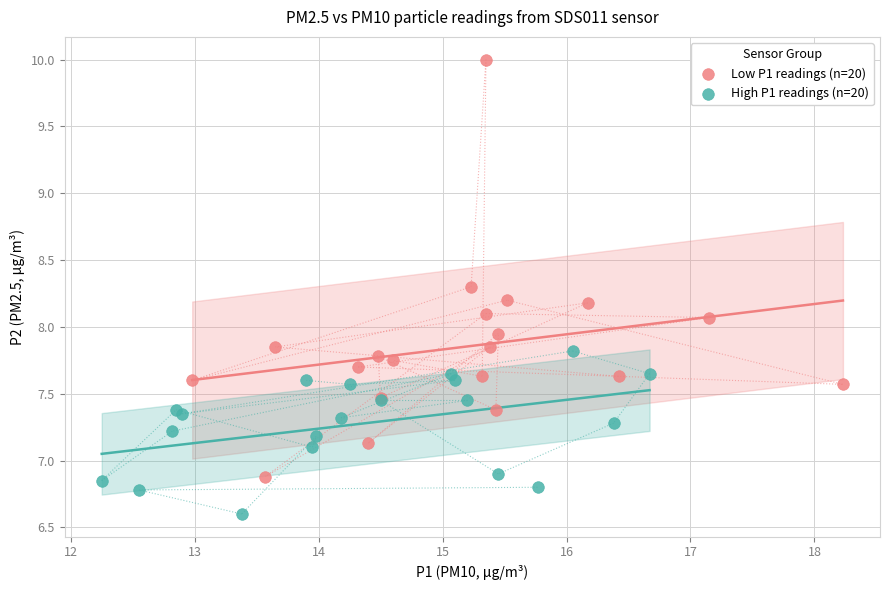

Which series contains the highest Y value?

Low P1 readings (n=20)